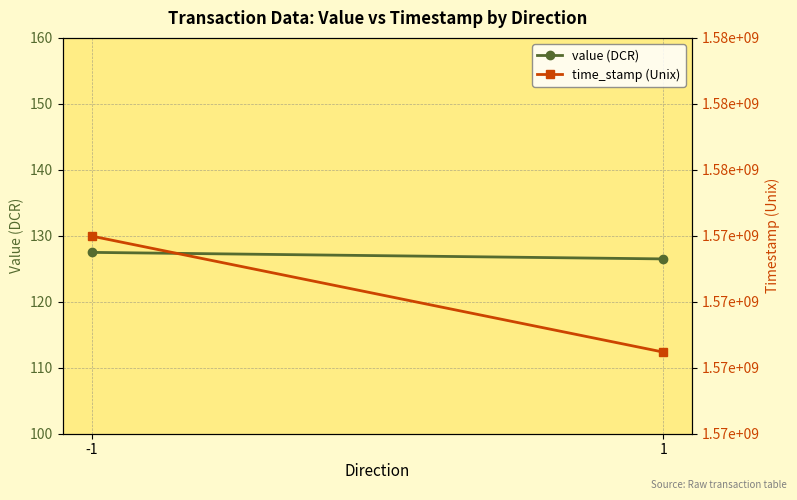

Is it true that value (DCR) equals 127.5 at -1?

True